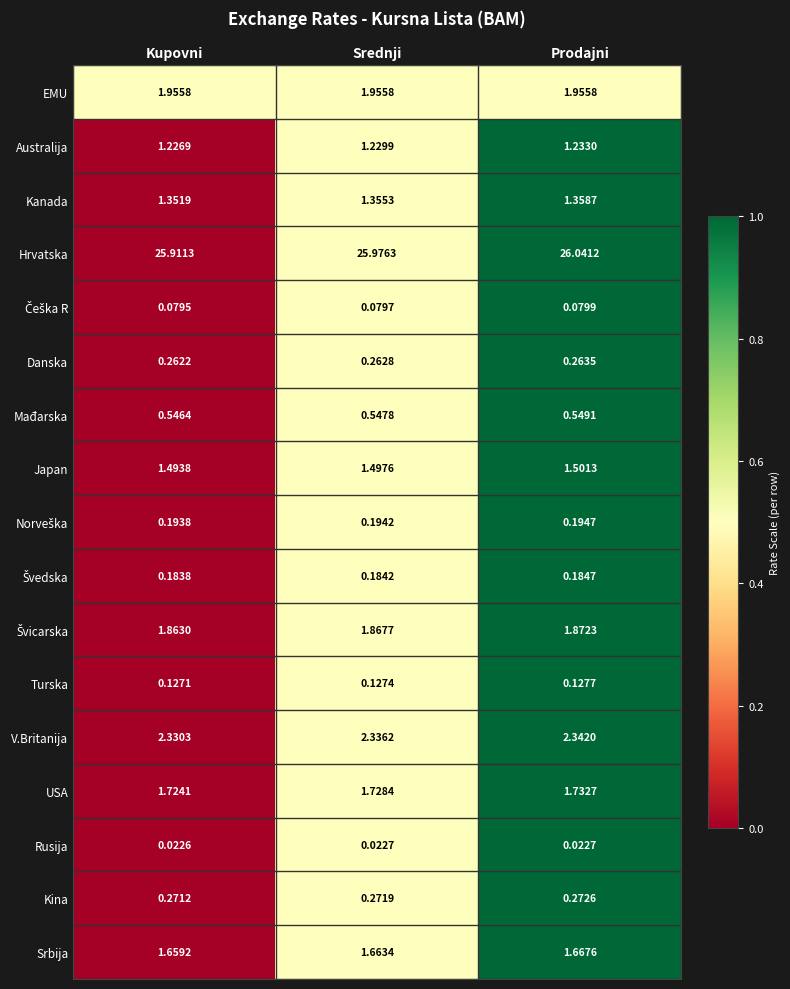

Which category has the highest value across all series?

Prodajni